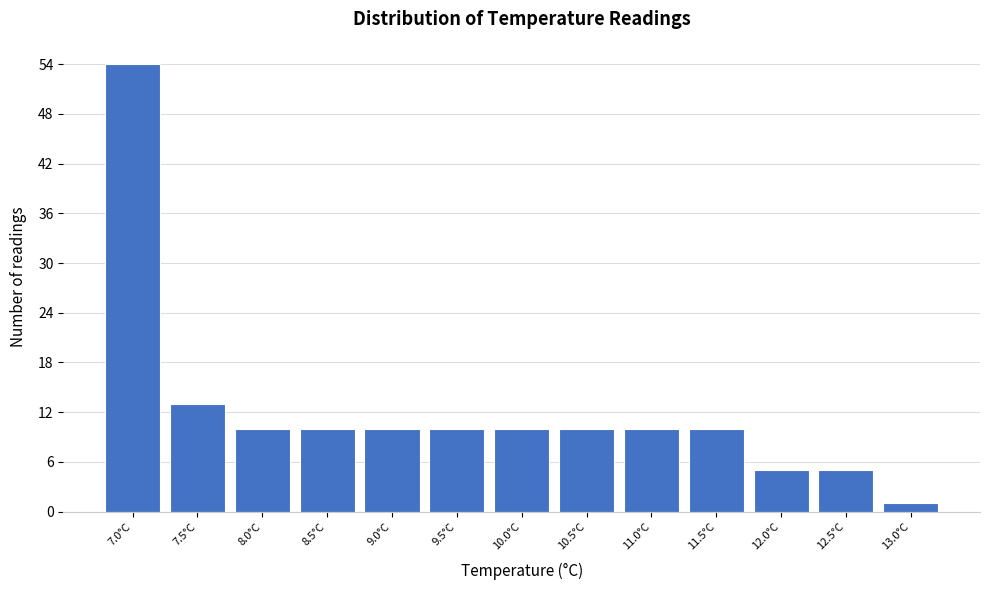

Reading left to right, extract all data points from this chart.

7.0°C=54	7.5°C=13	8.0°C=10	8.5°C=10	9.0°C=10	9.5°C=10	10.0°C=10	10.5°C=10	11.0°C=10	11.5°C=10	12.0°C=5	12.5°C=5	13.0°C=1